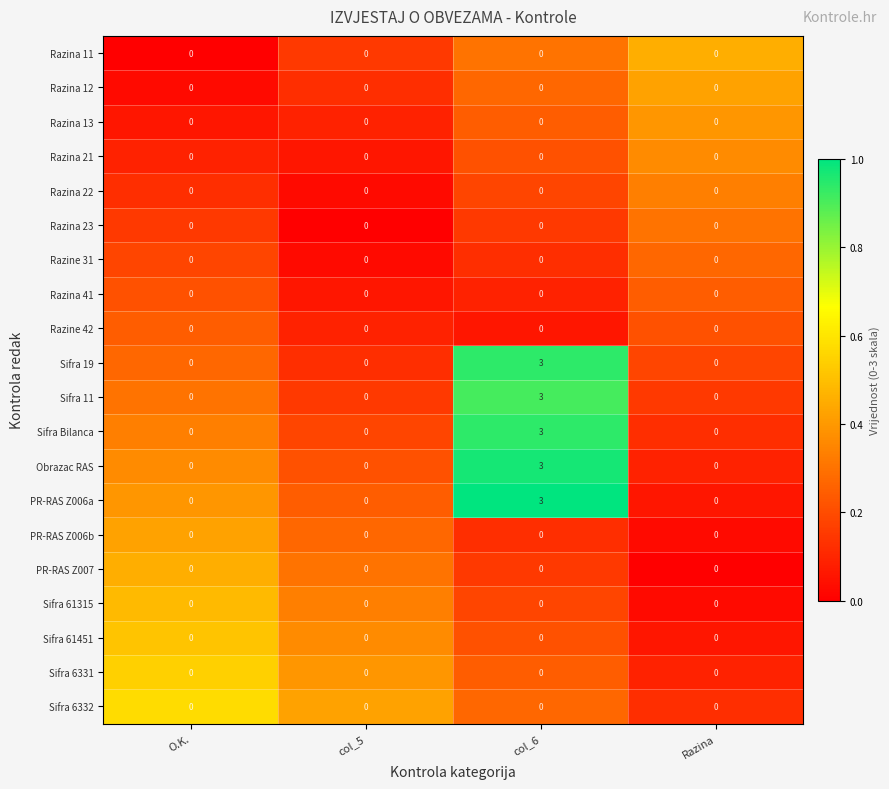

The Razina 13 series shows 0 at col_6. True or false?

True